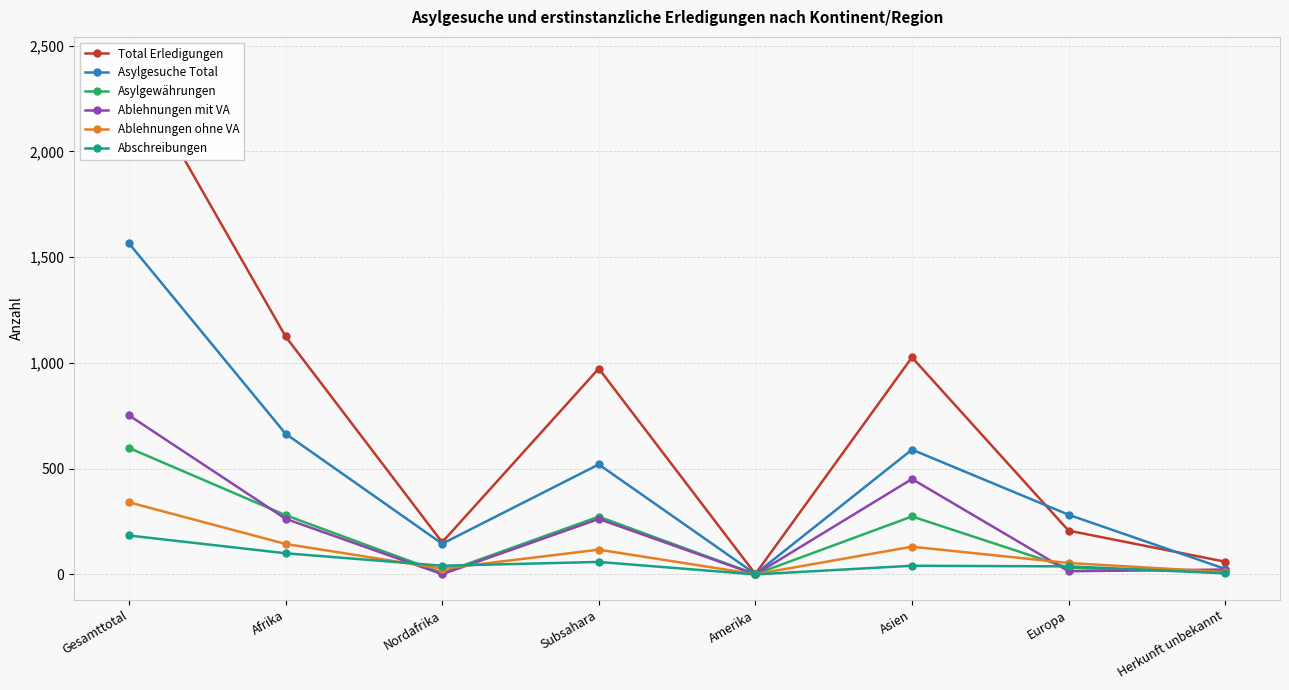

Is it true that Asylgesuche Total equals 1186 at Afrika?

False